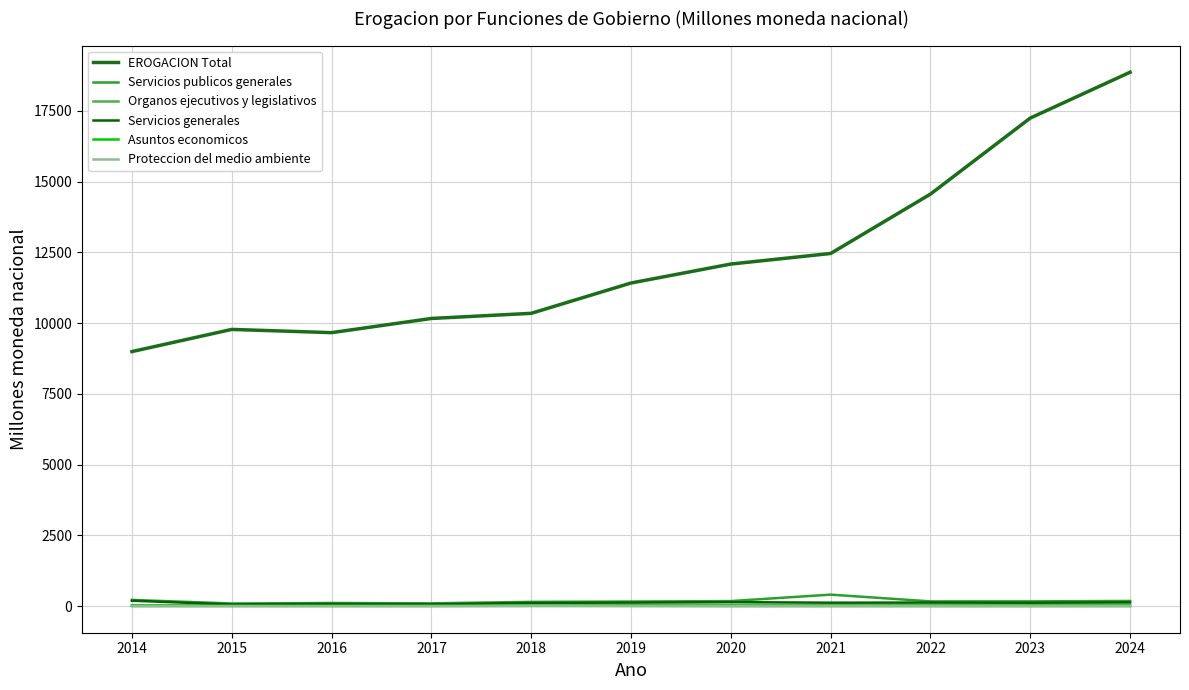

Is this an area chart (filled region under the line)?

No